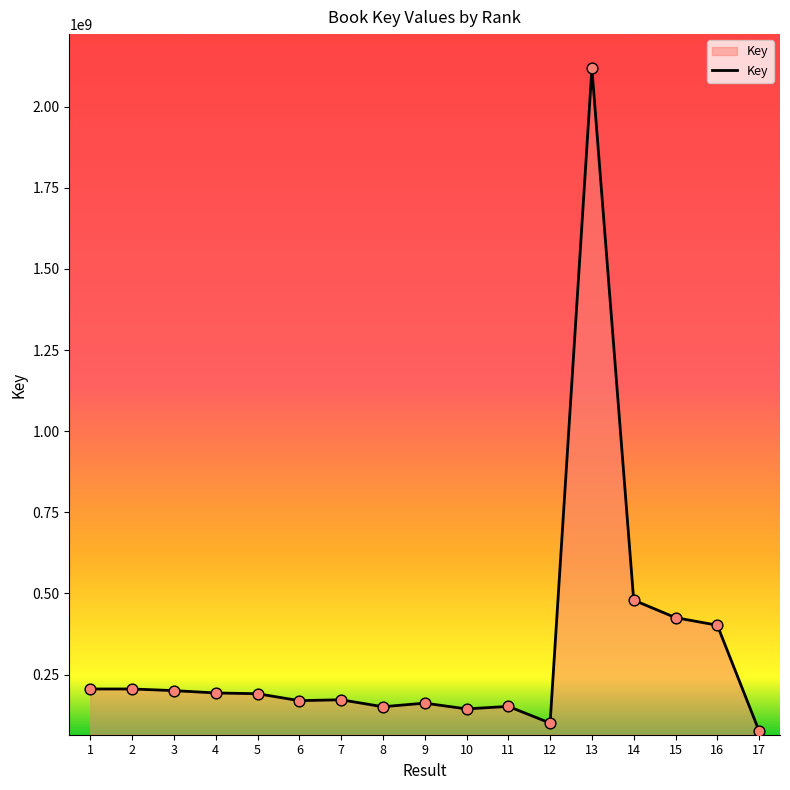

What is the change in value from 6 to 14?

+309744368